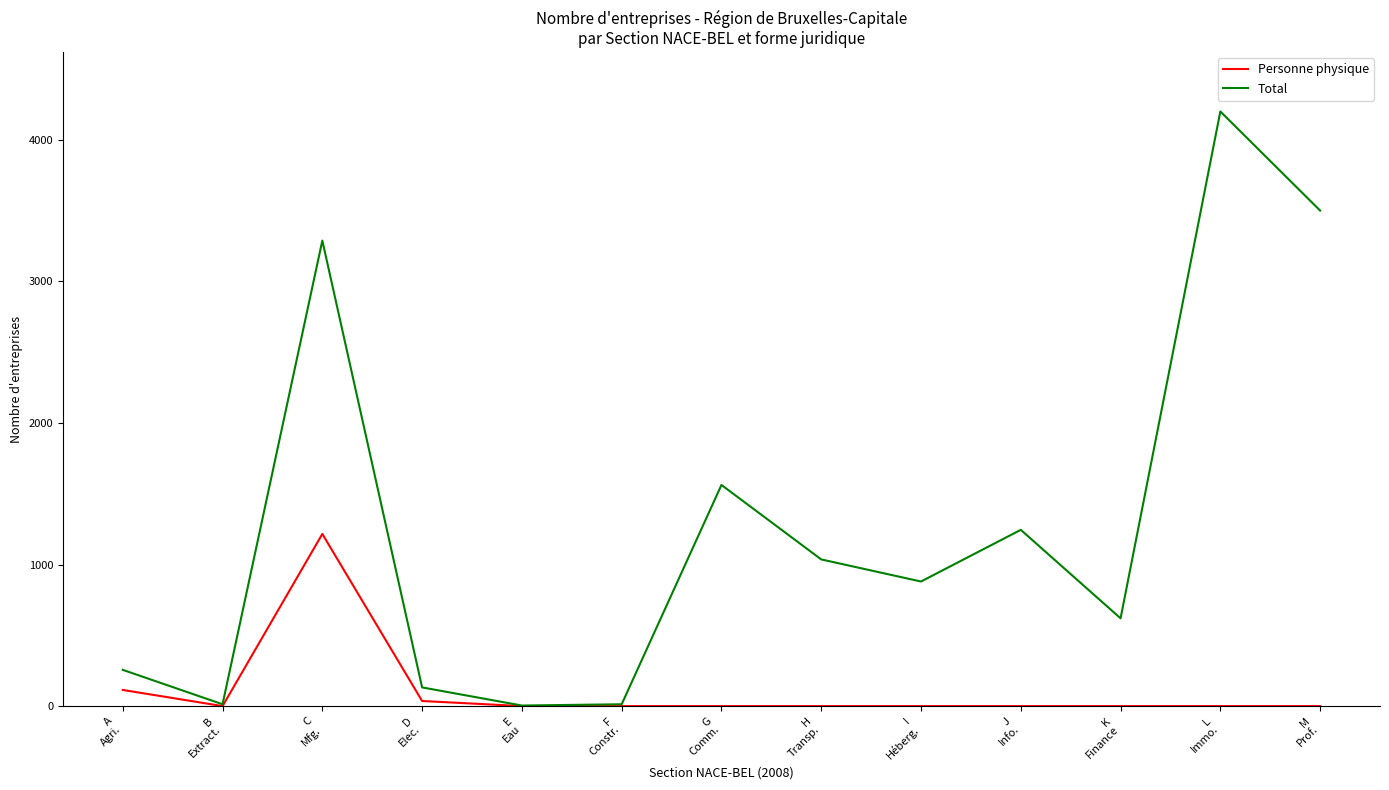

Rank the series by their maximum value, from lowest to highest.

Personne physique, Total